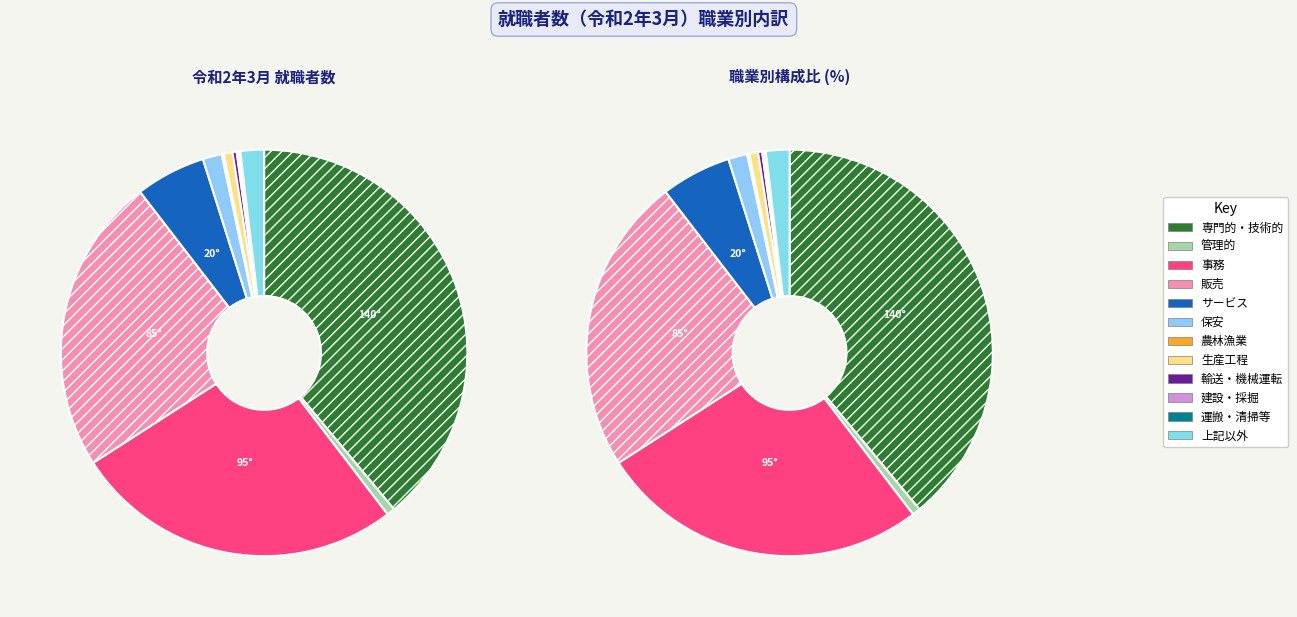

Combined, what portion of the pie is 生産工程従事者 and 事務従事者?

27.0%